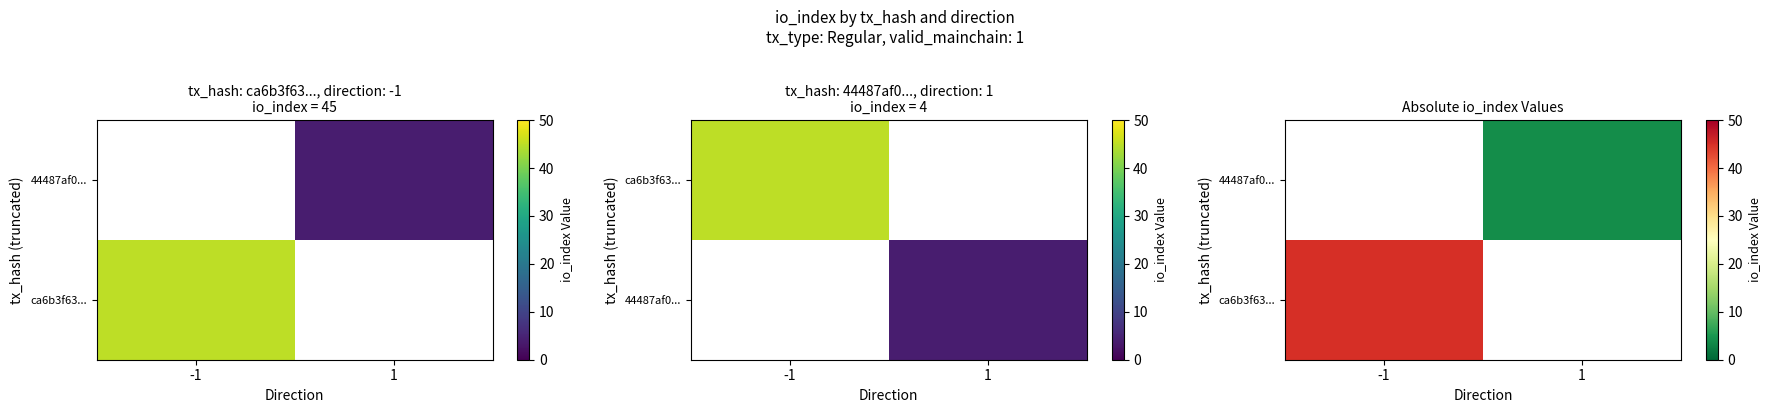

Read the ca6b3f63... value at -1.

45.0